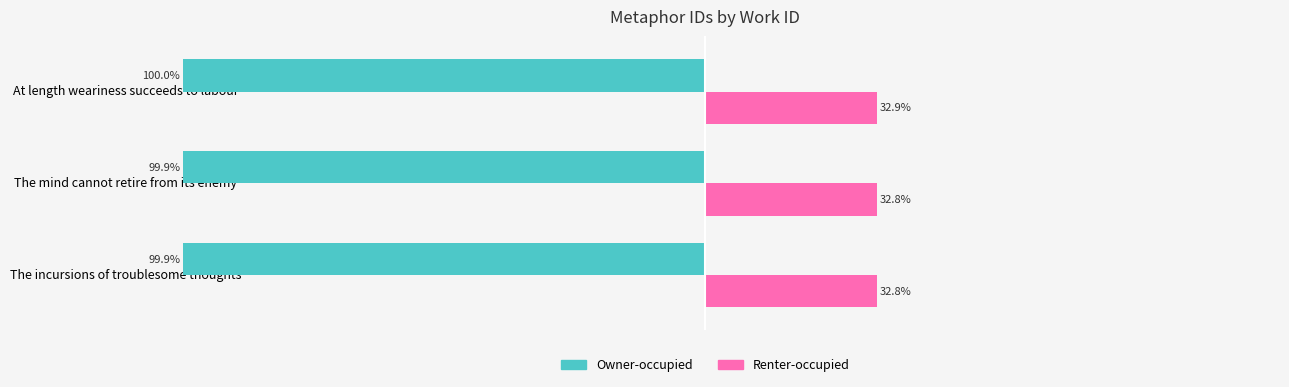

List the series in order of their peak value, lowest first.

Owner-occupied, Renter-occupied